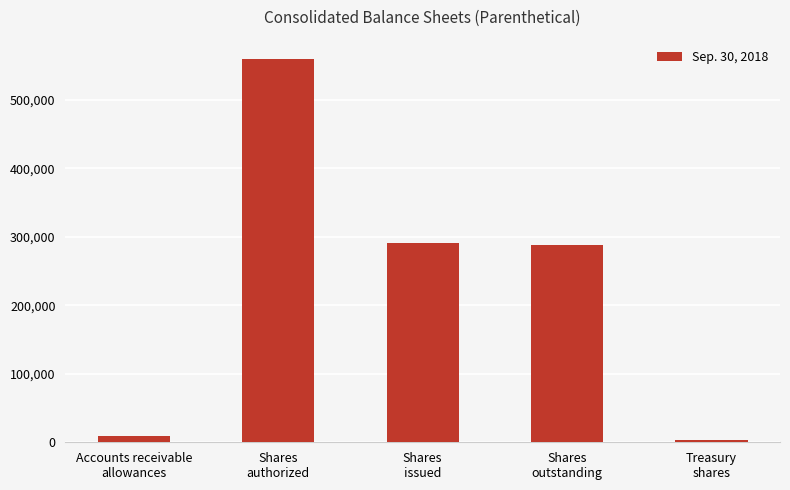

What is the difference between the maximum and minimum values?

556249